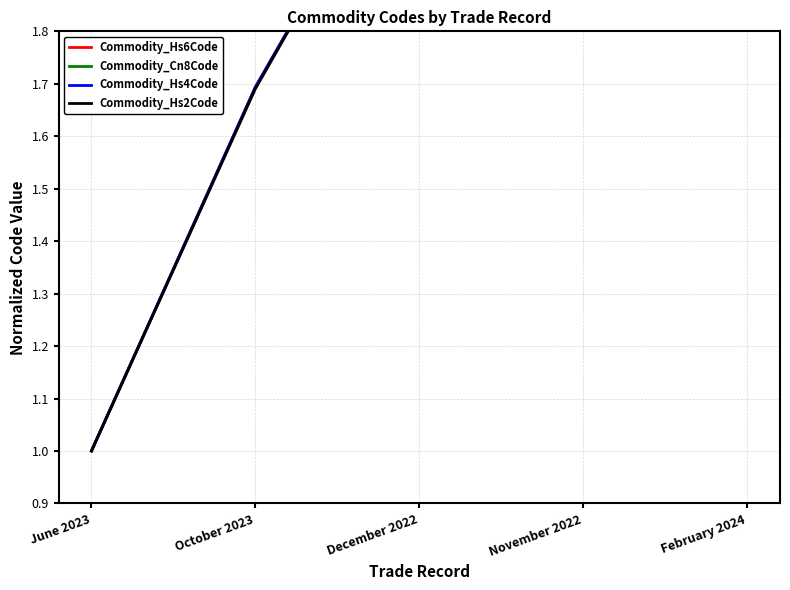

What is the difference between the maximum and minimum values in the Commodity_Hs4Code series?

1.2